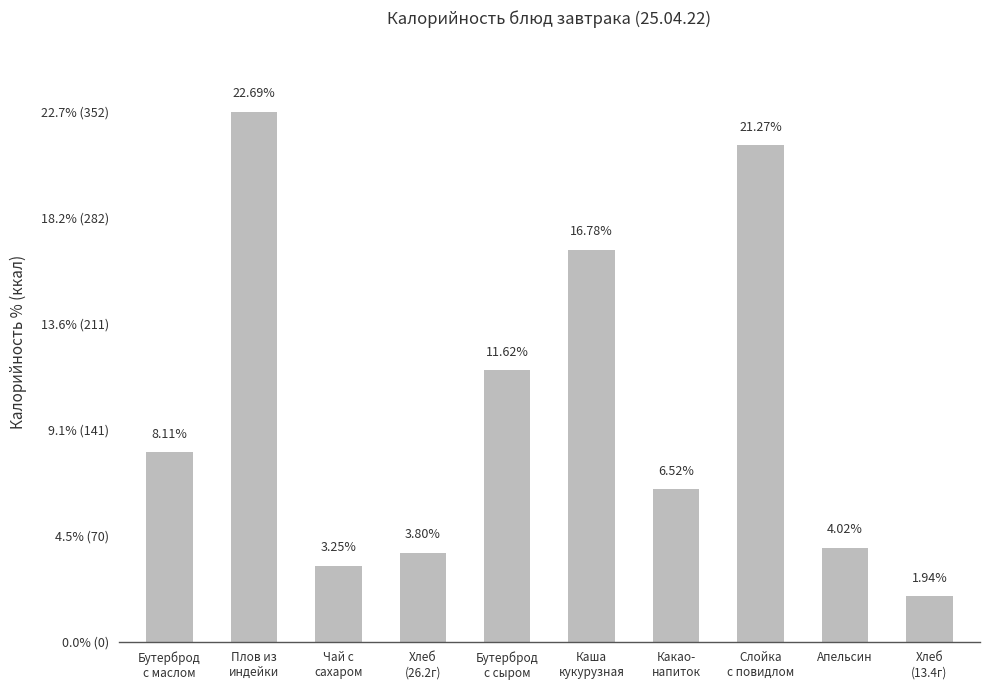

List the labels in order of value, largest first.

Плов из
индейки, Слойка
с повидлом, Каша
кукурузная, Бутерброд
с сыром, Бутерброд
с маслом, Какао-
напиток, Апельсин, Хлеб
(26.2г), Чай с
сахаром, Хлеб
(13.4г)